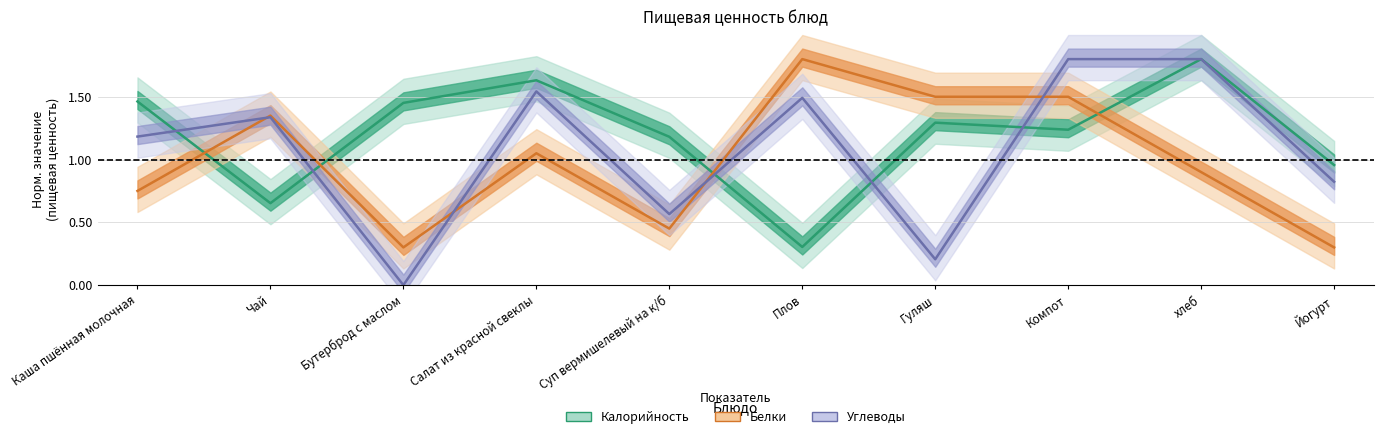

What is the total value across all series at Каша пшённая молочная?

3.4